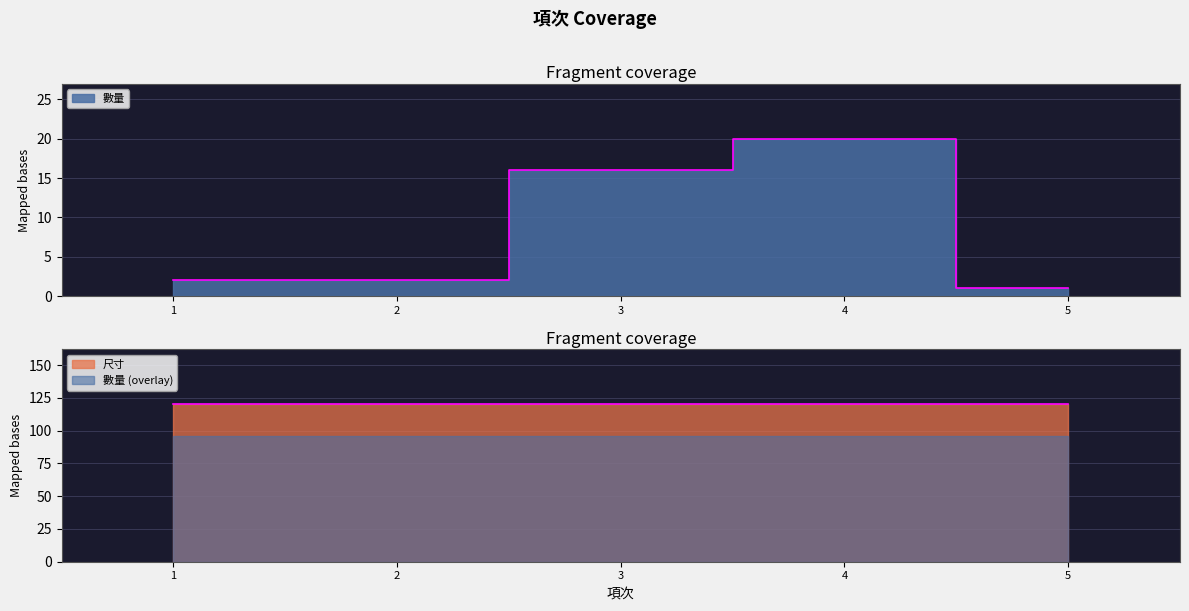

What is the sum of the values at 5 and 4?

21